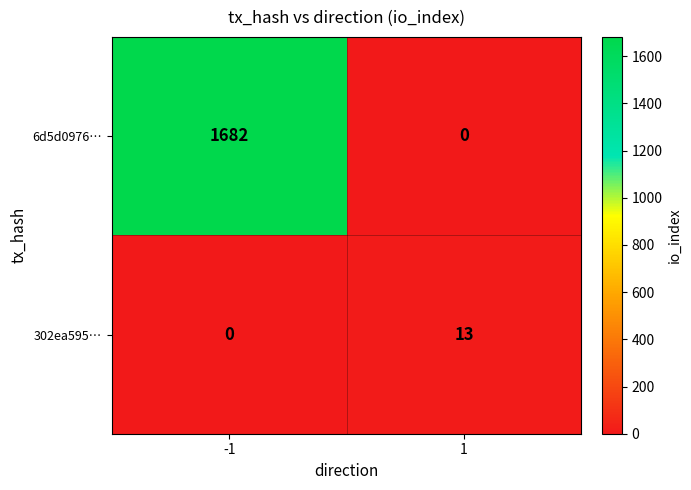

At which category is the sum across all series the highest?

-1